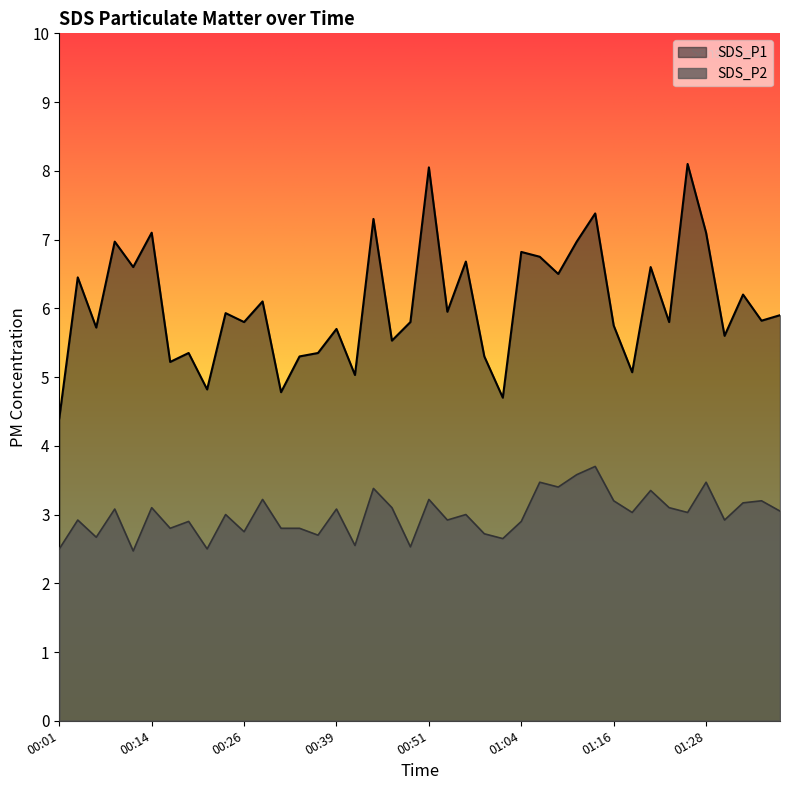

How many interior local peaks does the SDS_P1 series have?

15